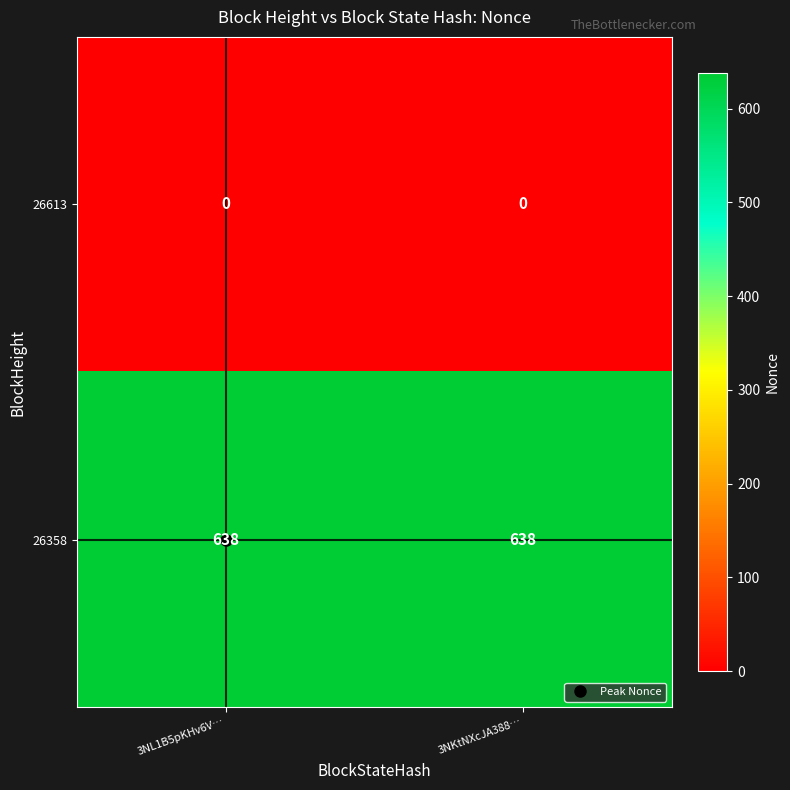

What is the sum of all 26358 values?

1276